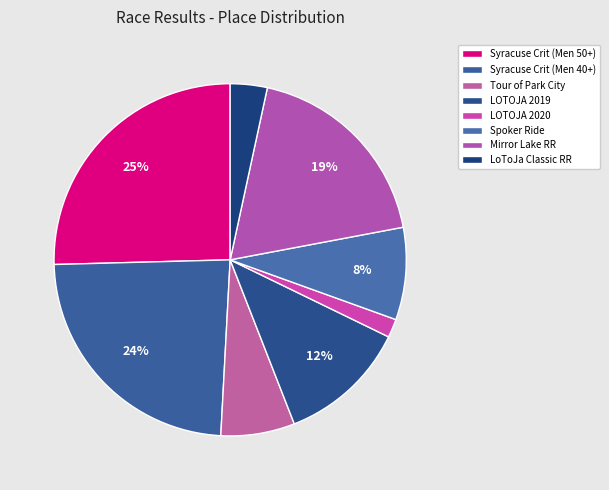

Which category has the biggest portion of the pie?

Syracuse Crit (Men 50+)